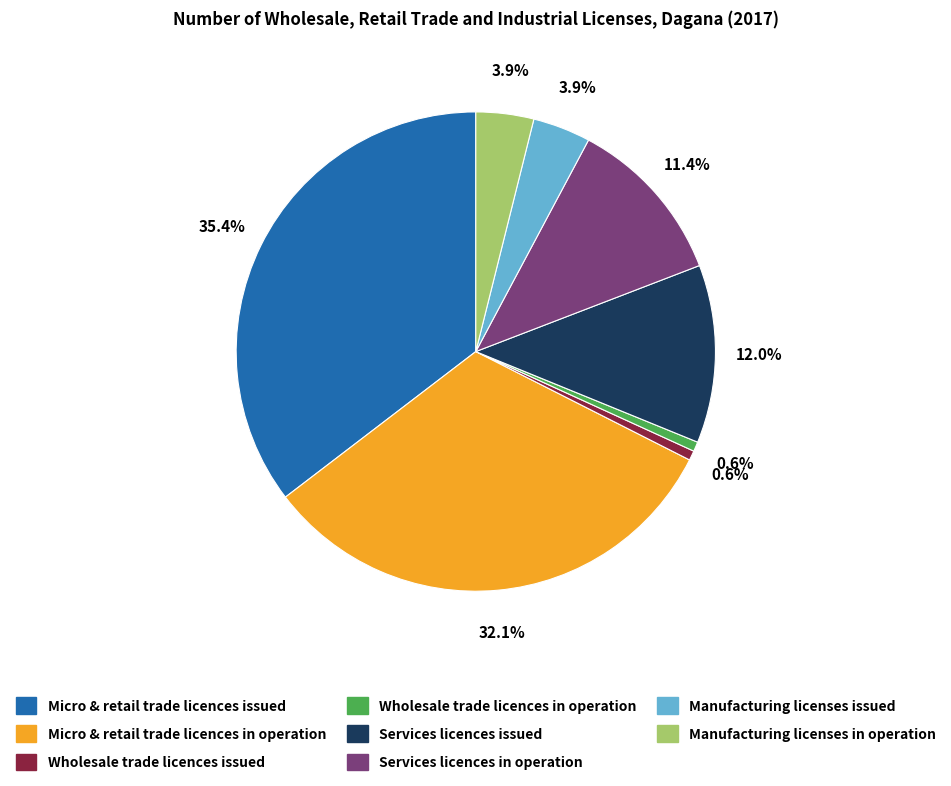

Does Micro & retail trade licences issued represent more than half of the total?

No